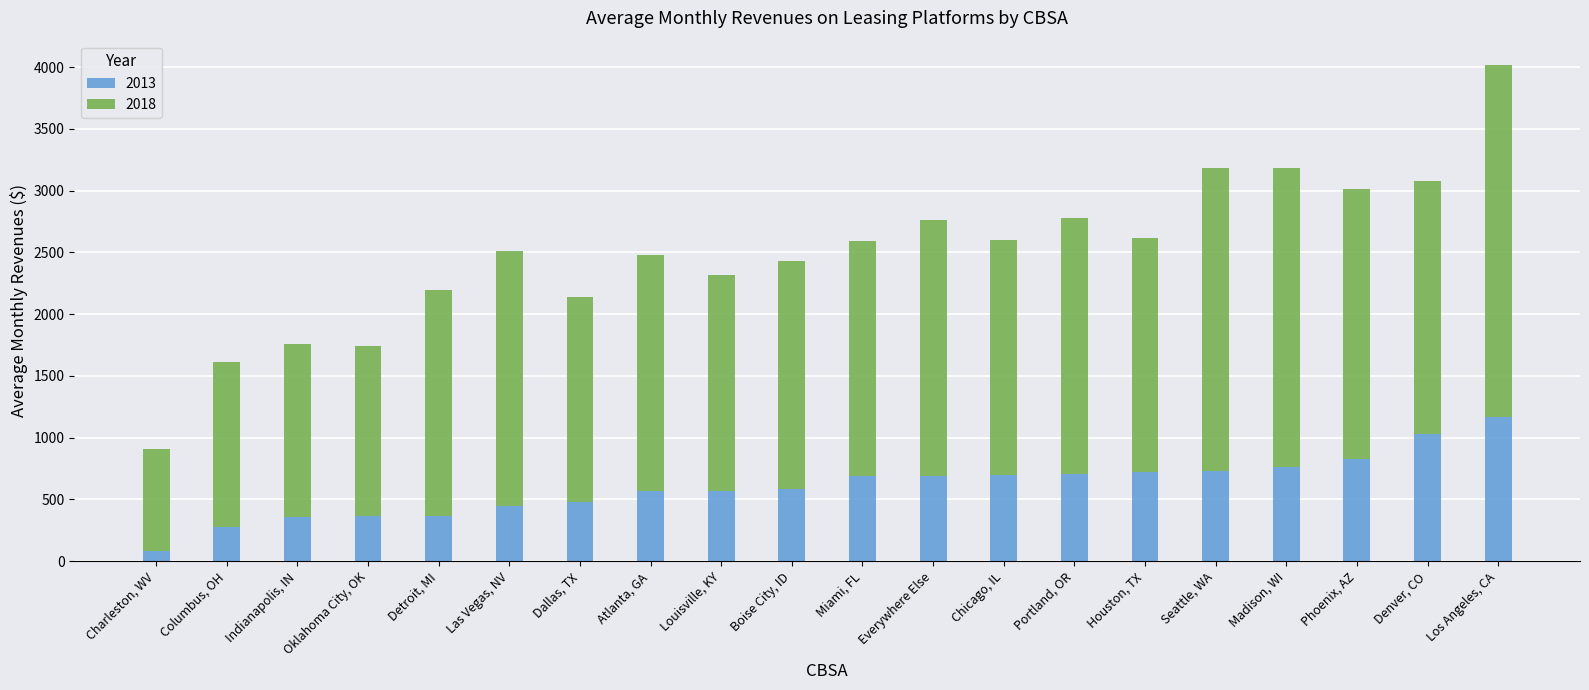

What is the total value across all series at Los Angeles, CA?

4012.6